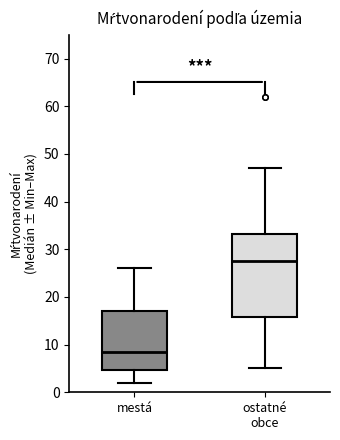

Reading left to right, transcribe this box plot: for each box, give where its median line is, the range the box spans, and where its two whiskers end, as read against the y-axis. The values are not printed on the chart, so give them approximately, as read against the axis.

mestá: median 9, box 5 to 17, whiskers 2 to 26
ostatné obce: median 28, box 16 to 33, whiskers 5 to 47